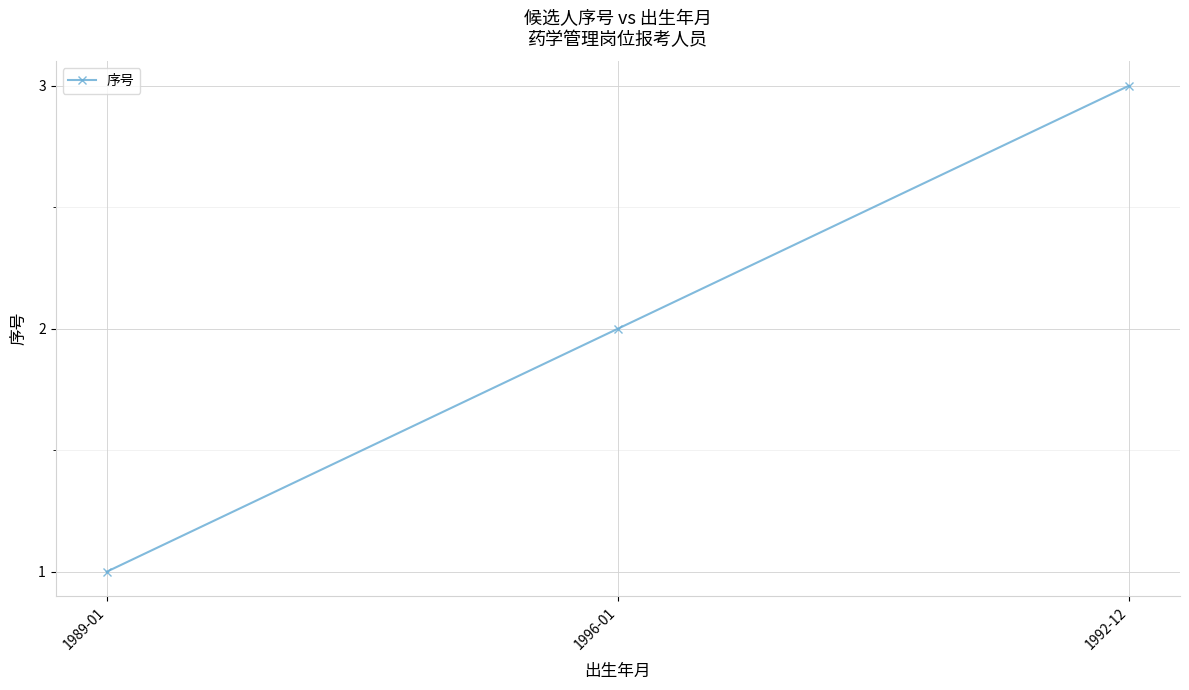

How many values are below 2?

1